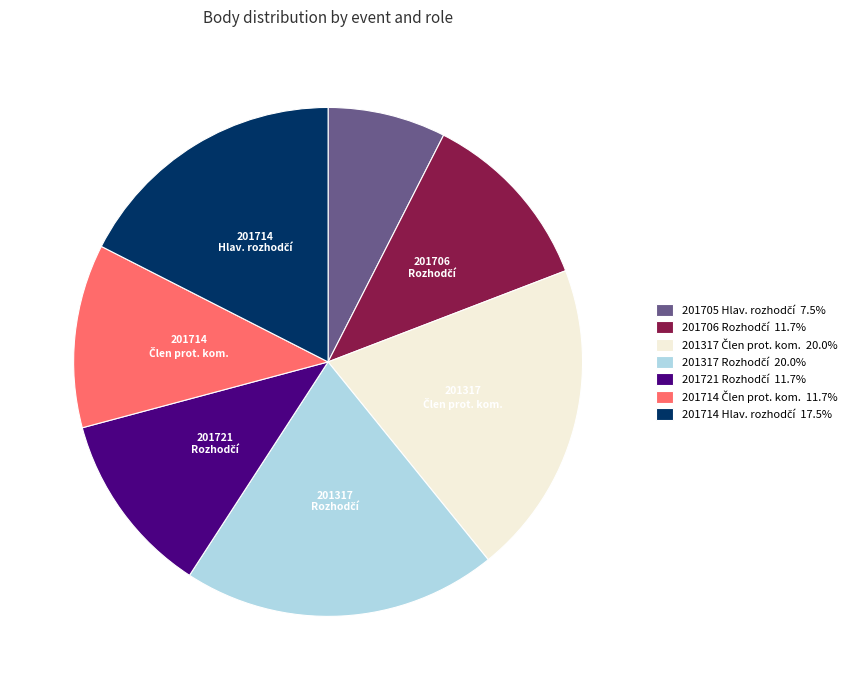

Does any single category account for the majority?

No